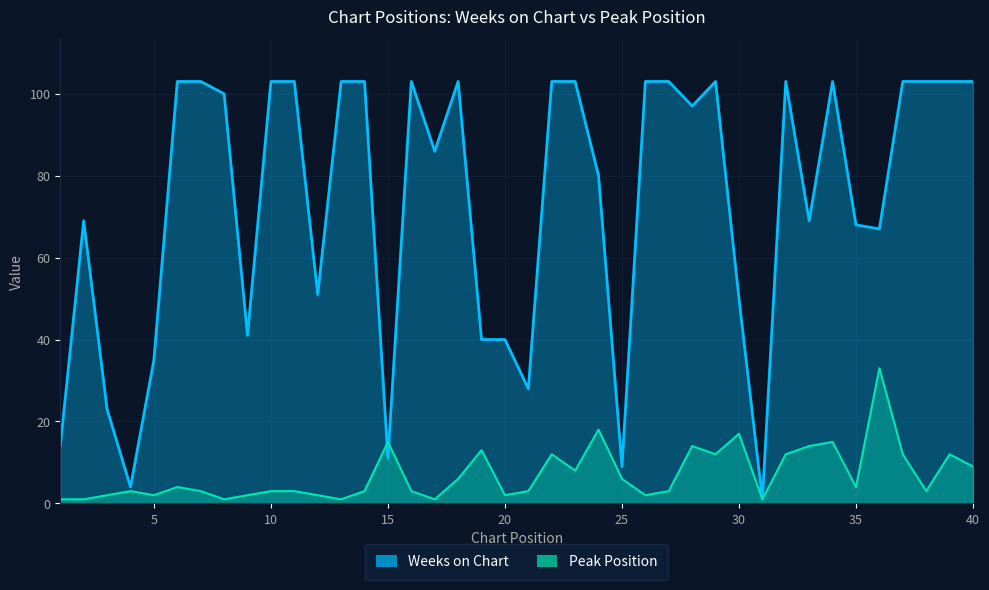

How many values in the Peak Position series exceed 3?

19